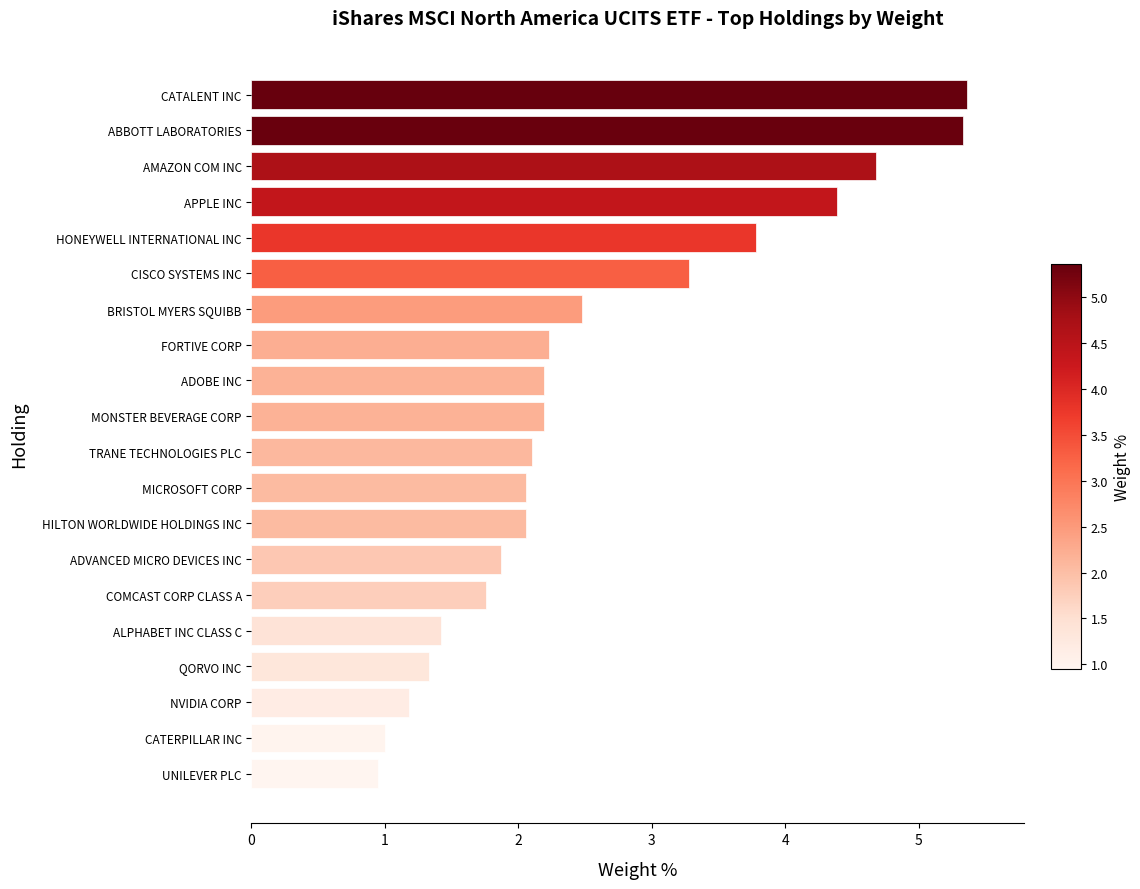

What value does the data have at FORTIVE CORP?

2.2